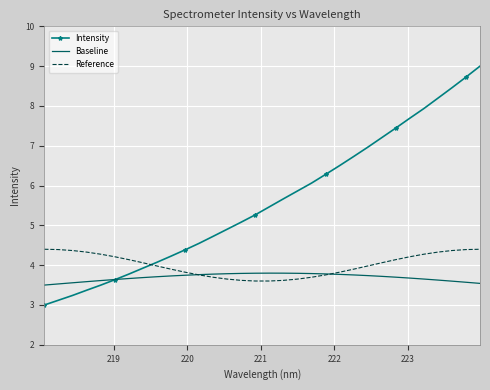

What is the minimum value shown in the chart?

3.0